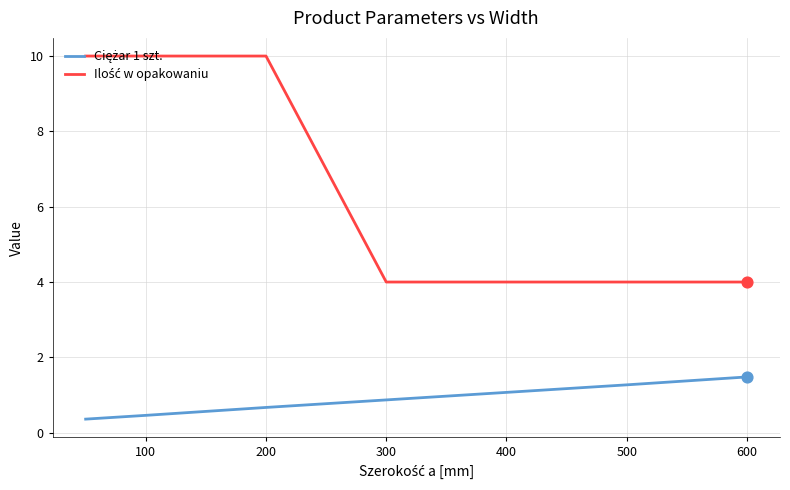

At which category is the sum across all series the highest?

200